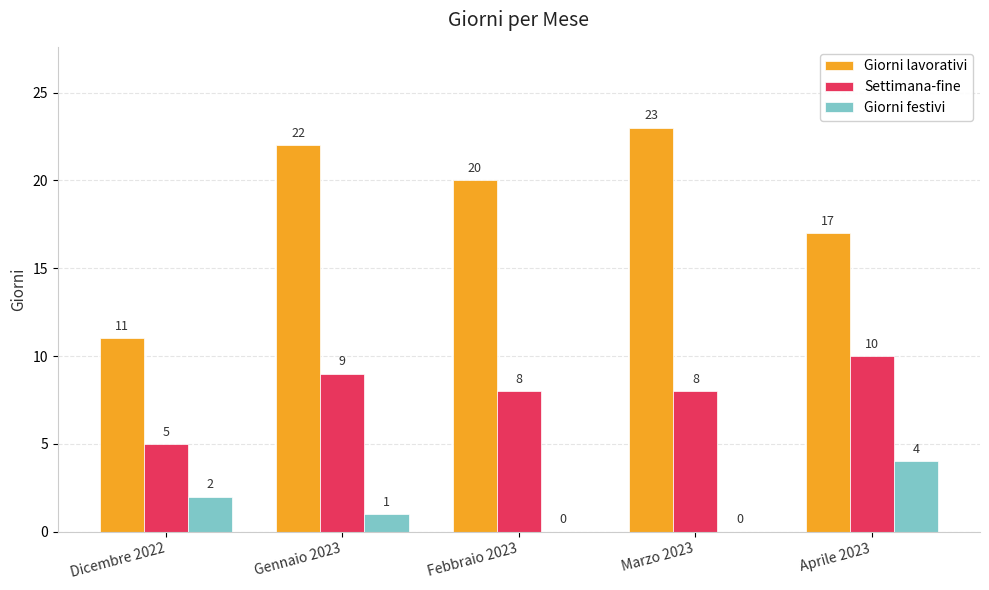

What is the approximate value of Settimana-fine at Dicembre 2022?

5